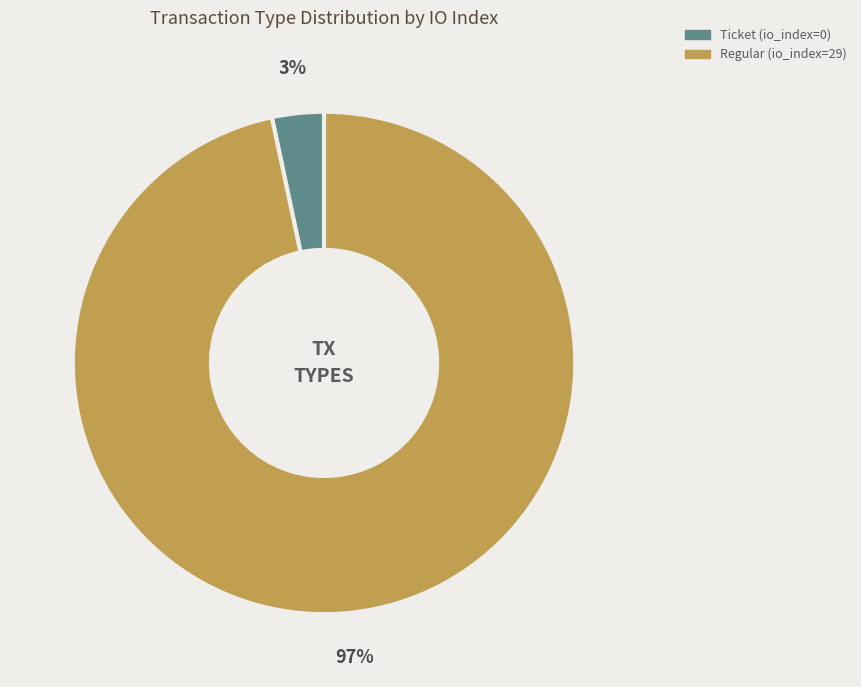

Is it true that Ticket (io_index=0) is 12% of the pie?

False